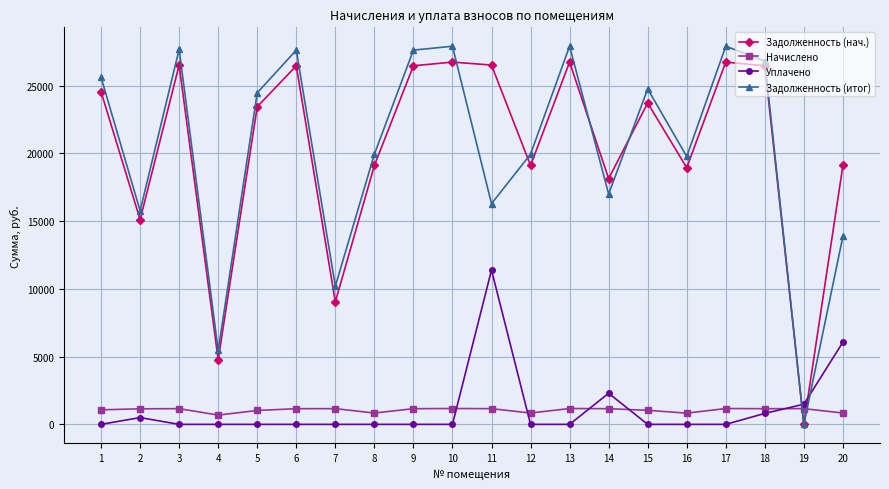

What is the approximate value of Задолженность (нач.) at 8?

19101.1